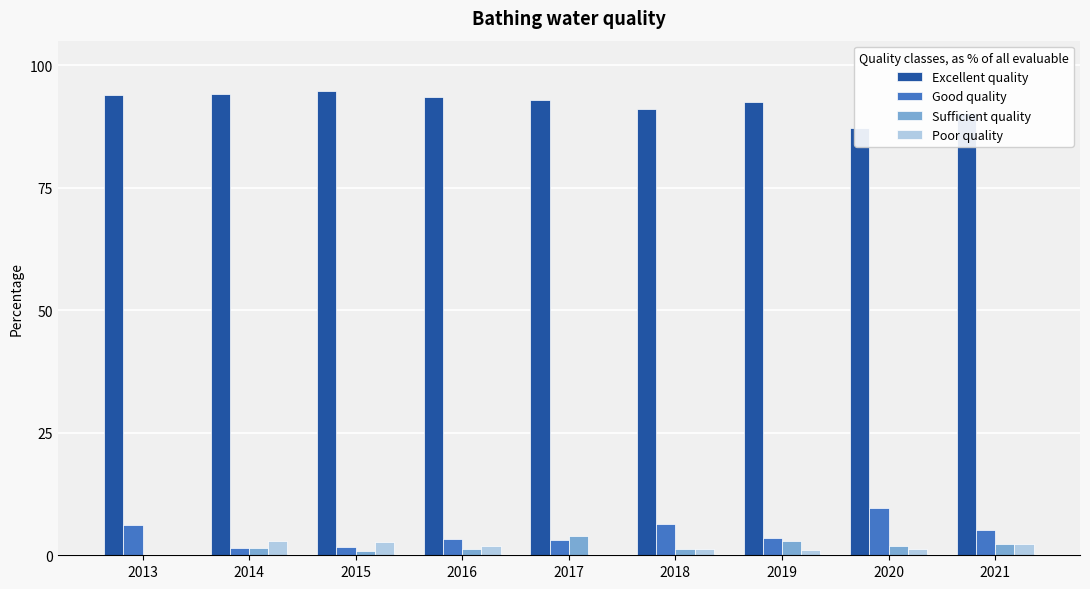

Reading left to right, what are all the values shown in this chart?

Excellent quality: 2013=93.8	2014=94.1	2015=94.8	2016=93.5	2017=92.8	2018=91.1	2019=92.5	2020=87.2	2021=90.2
Good quality: 2013=6.2	2014=1.5	2015=1.7	2016=3.2	2017=3.2	2018=6.3	2019=3.5	2020=9.6	2021=5.2
Sufficient quality: 2013=0.0	2014=1.5	2015=0.9	2016=1.3	2017=4.0	2018=1.3	2019=2.9	2020=1.9	2021=2.3
Poor quality: 2013=0.0	2014=2.9	2015=2.6	2016=1.9	2017=0.0	2018=1.3	2019=1.2	2020=1.3	2021=2.3